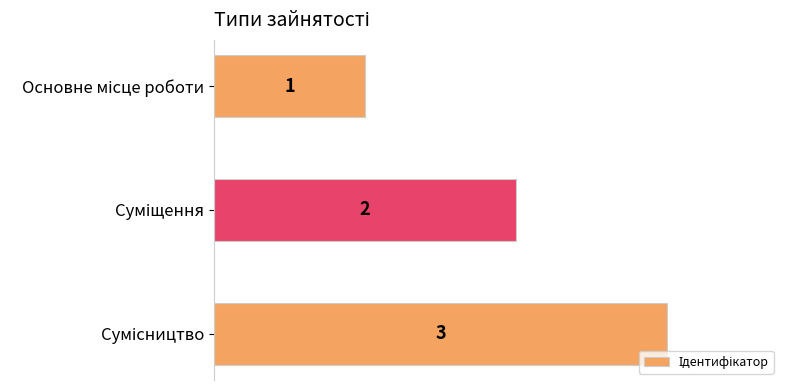

What is the value of the 2nd bar from the top?

2